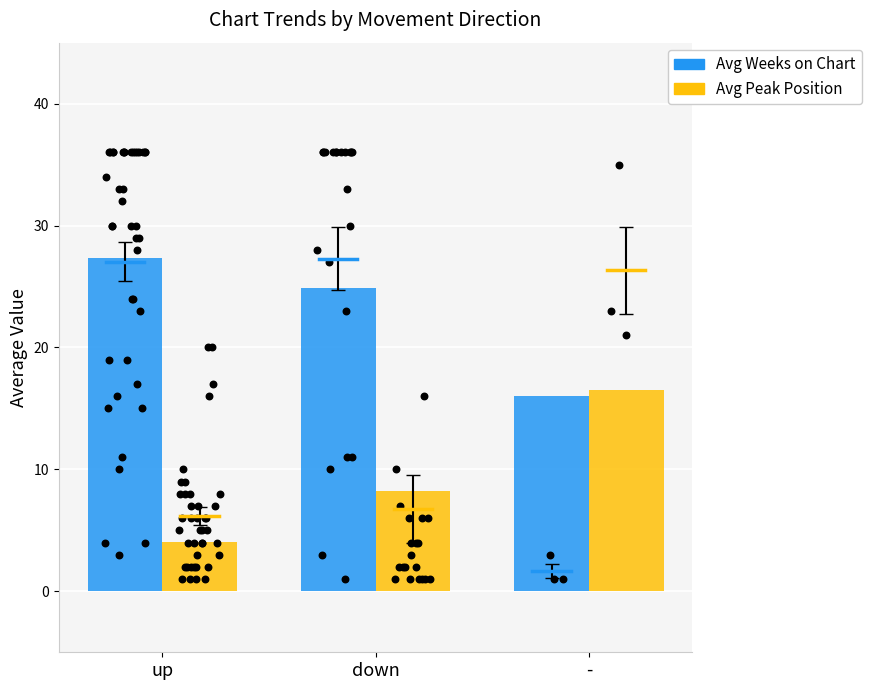

Which series has the widest spread of Y values?

Avg Peak Position